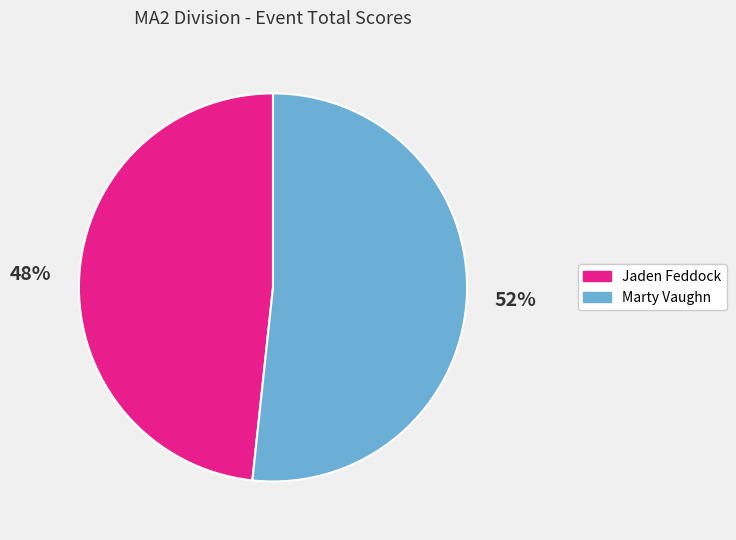

To the nearest percent, what is the average slice percentage?

50%